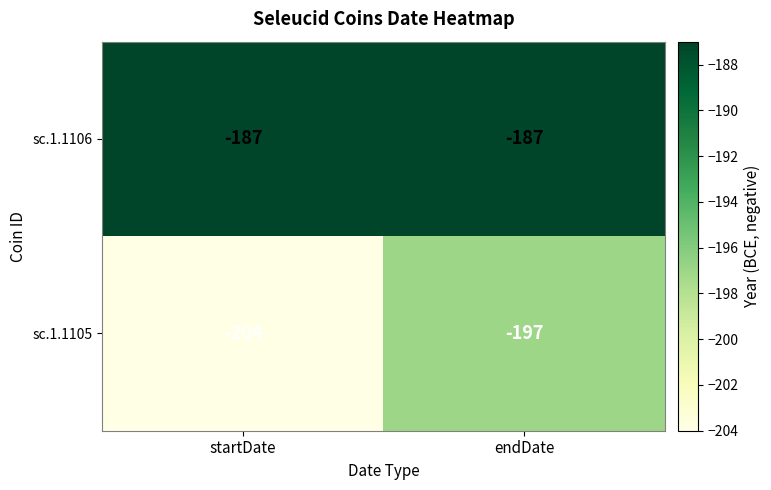

At startDate, list the series in order from largest to smallest.

sc.1.1106, sc.1.1105